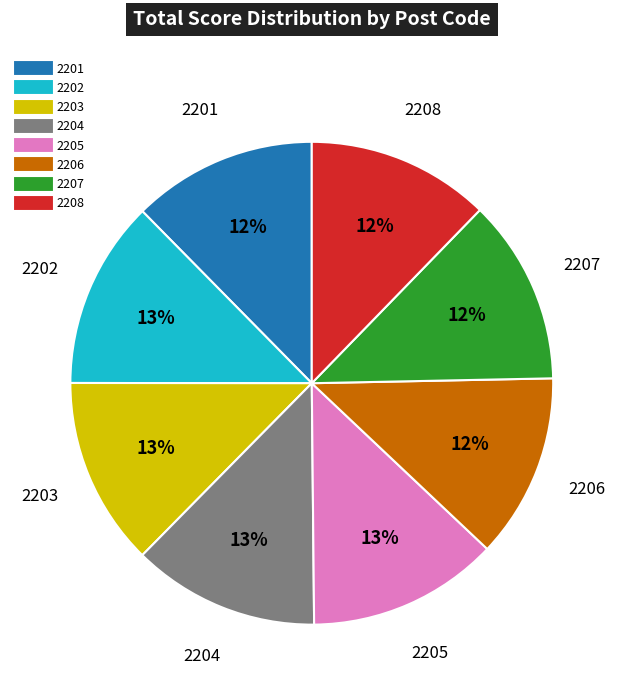

Is it true that 2207 is 21% of the pie?

False